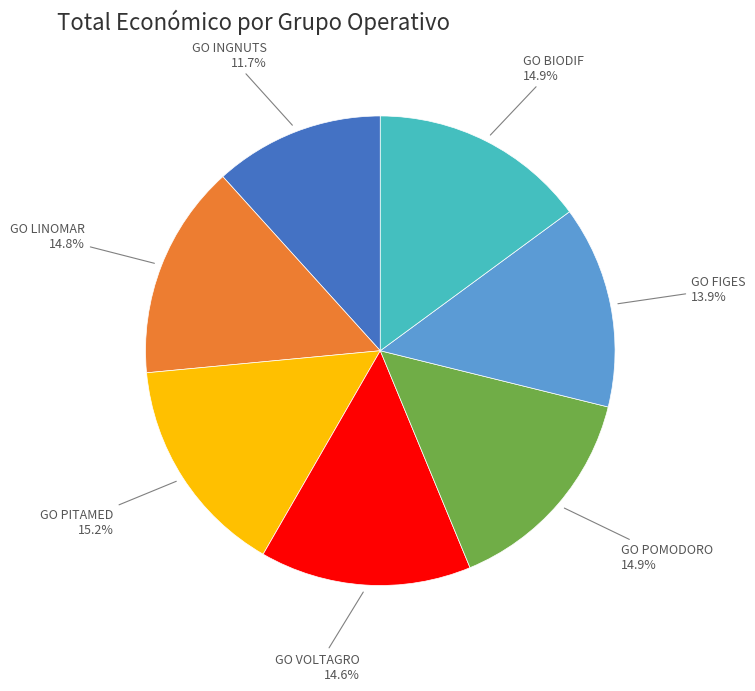

Is there a majority slice in this chart?

No